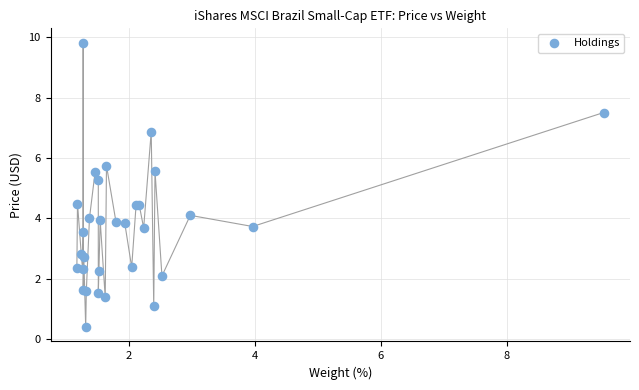

What Y value in the scatter plot is closest to 5?

5.3